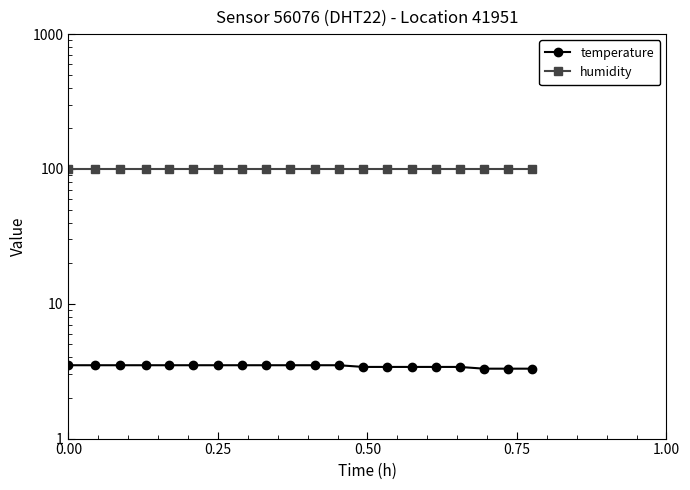

Is it true that humidity equals 25.4 at 1.00?

False